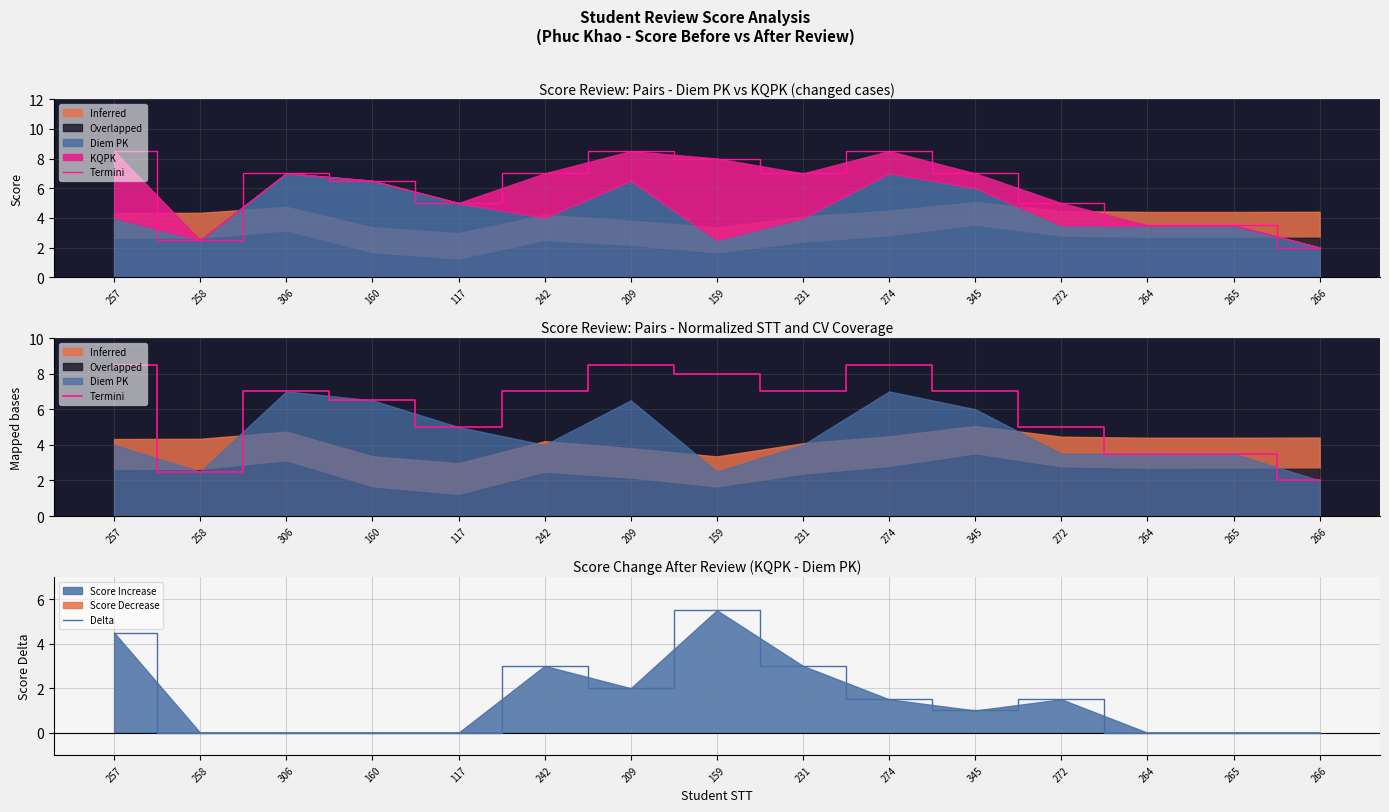

What is the label of the 14th point from the right?

258